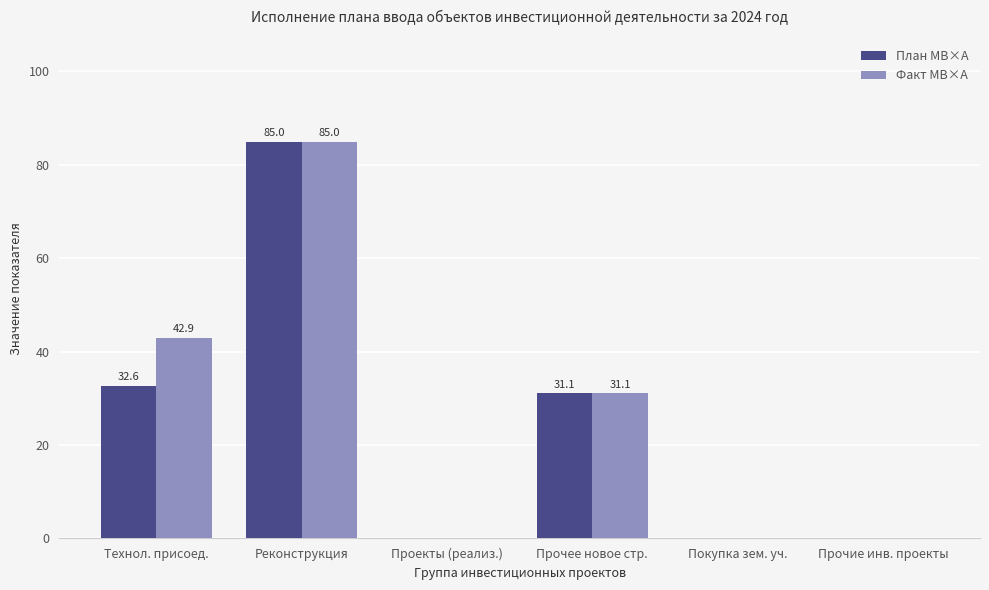

Are the bars horizontal?

No